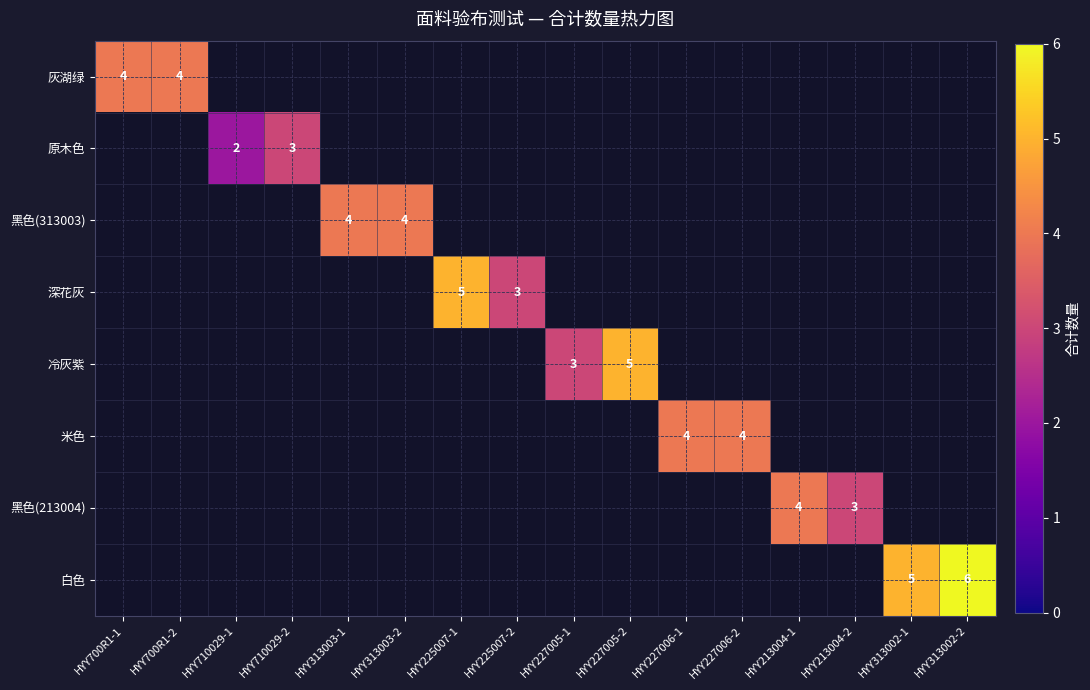

Is it true that 深花灰 equals 5 at HYY225007-1?

True